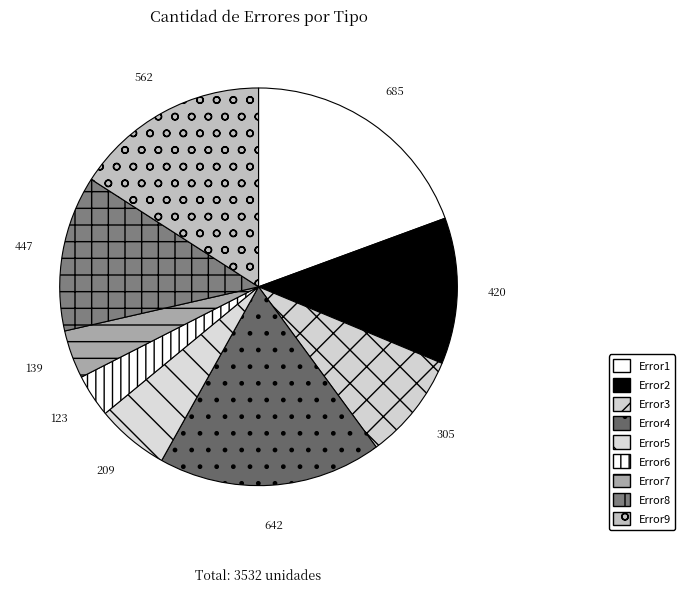

Count the number of slices in the pie.

9